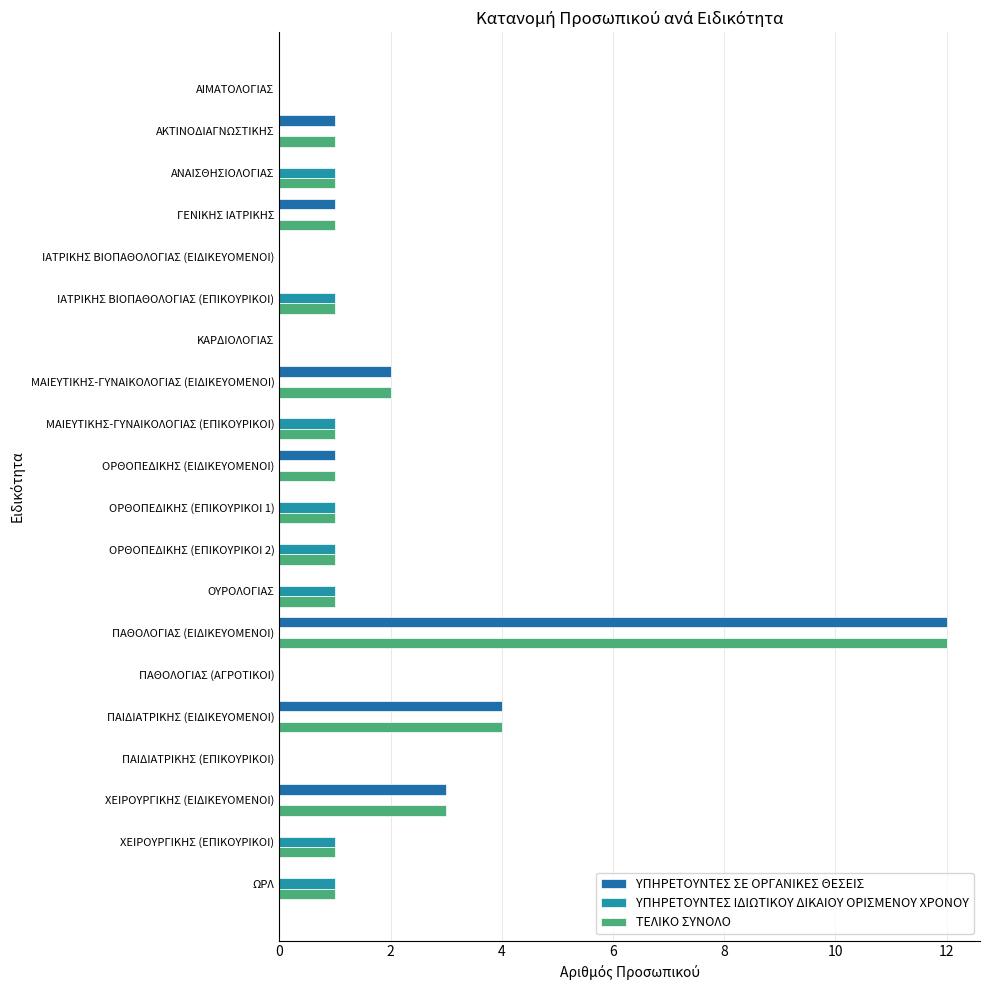

List the series in order of their peak value, lowest first.

ΥΠΗΡΕΤΟΥΝΤΕΣ ΙΔΙΩΤΙΚΟΥ ΔΙΚΑΙΟΥ ΟΡΙΣΜΕΝΟΥ ΧΡΟΝΟΥ, ΥΠΗΡΕΤΟΥΝΤΕΣ ΣΕ ΟΡΓΑΝΙΚΕΣ ΘΕΣΕΙΣ, ΤΕΛΙΚΟ ΣΥΝΟΛΟ